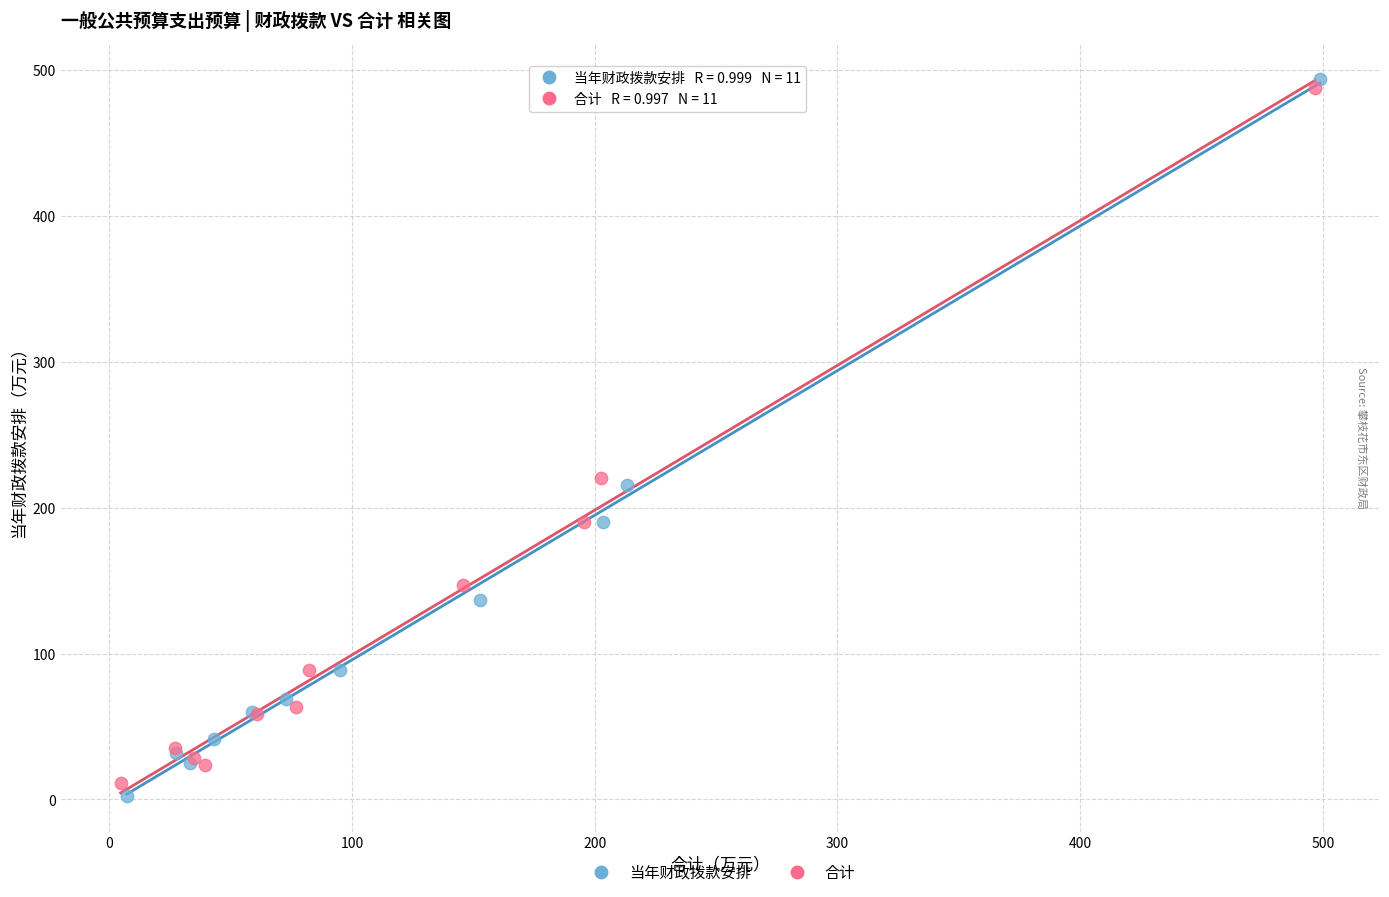

Which series has the widest spread of Y values?

当年财政拨款安排